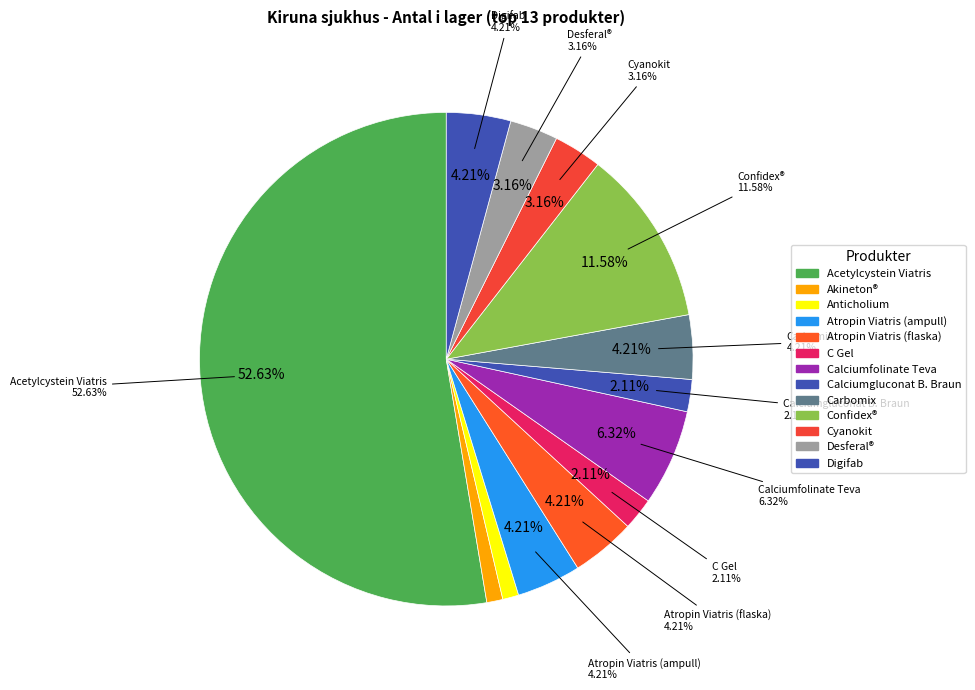

To the nearest percent, what is the combined percentage of Confidex® and Atropin Viatris (flaska)?

16%